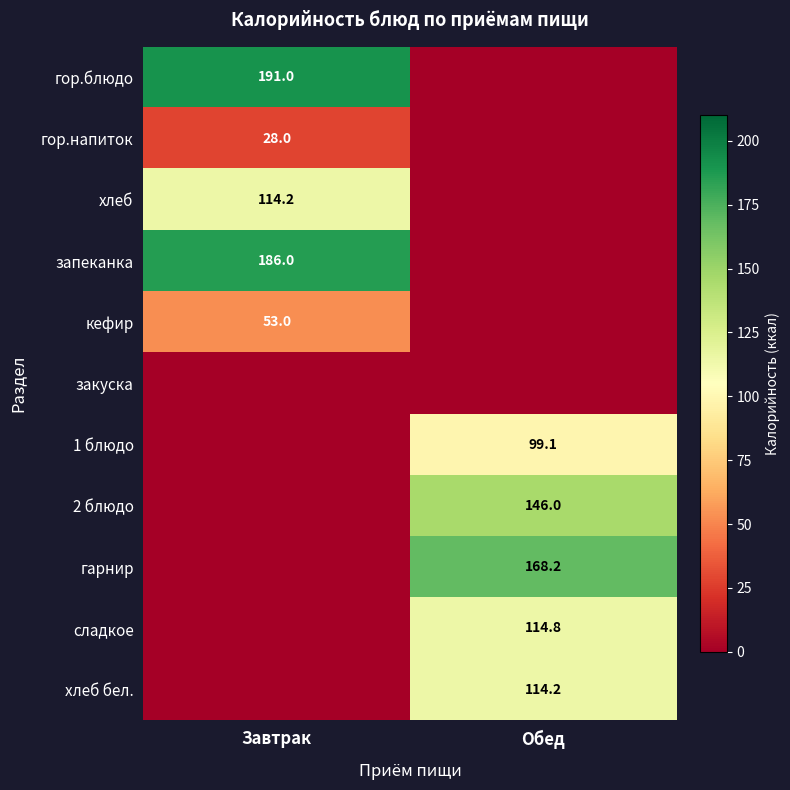

True or false: сладкое has a value of 28.4 at Обед.

False